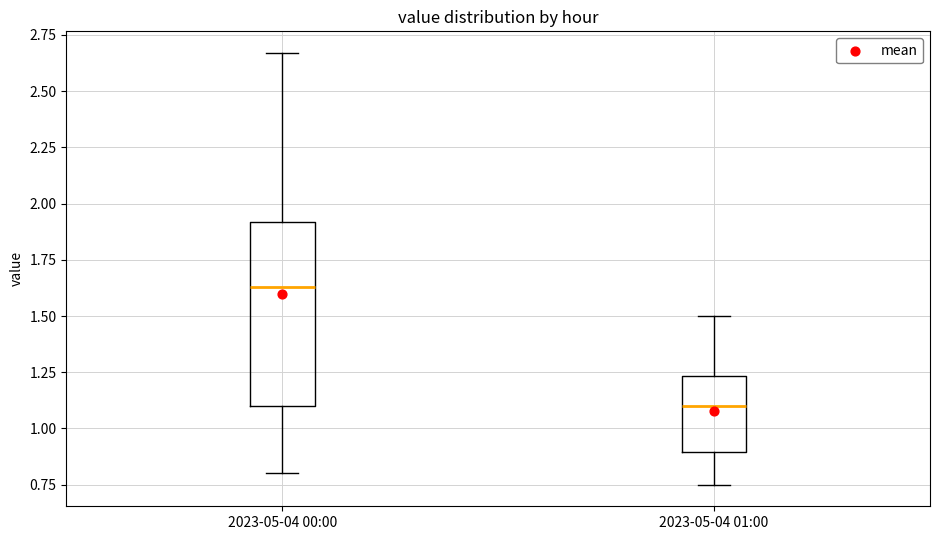

Reading left to right, read every box against the y-axis: the position of its median line, the range the box covers, and the ends of its whiskers. The values are not printed on the chart, so give them approximately, as read against the axis.

2023-05-04 00:00: median 1.65, box 1.10 to 1.90, whiskers 0.80 to 2.65
2023-05-04 01:00: median 1.10, box 0.90 to 1.25, whiskers 0.75 to 1.50